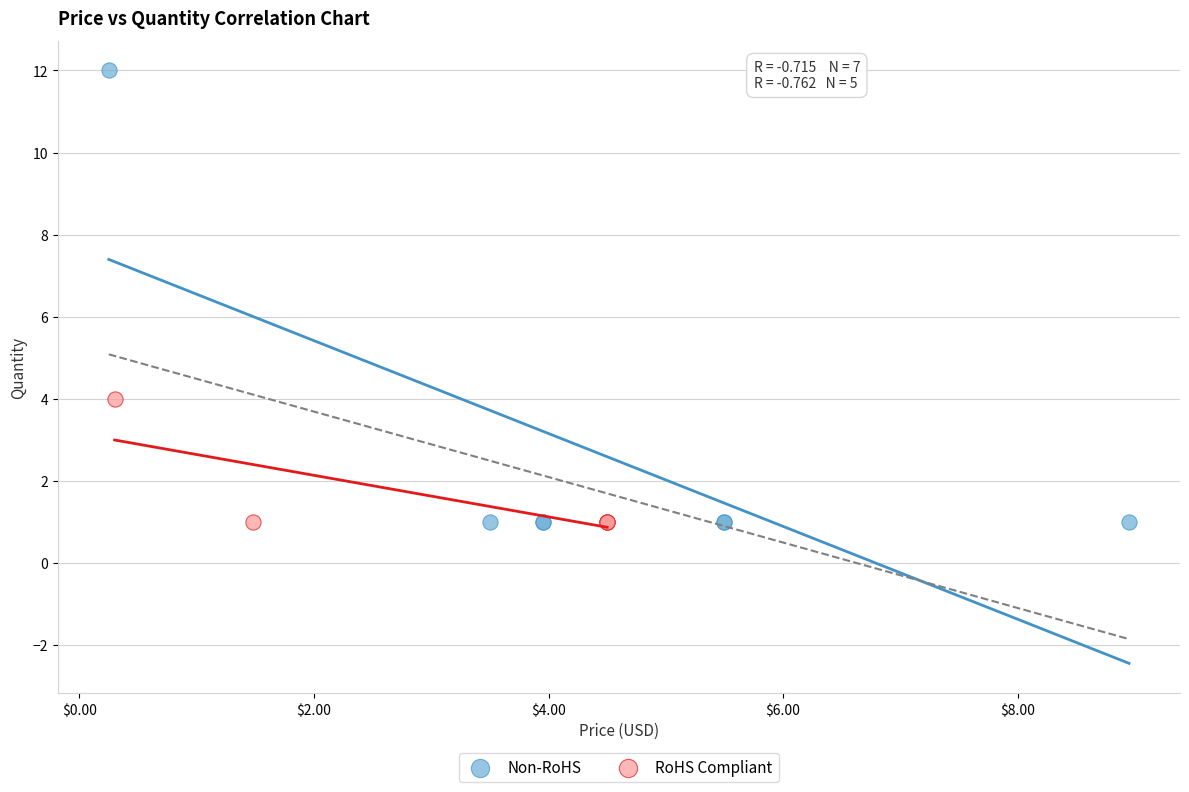

Which series has the largest Y range (max minus min)?

Non-RoHS